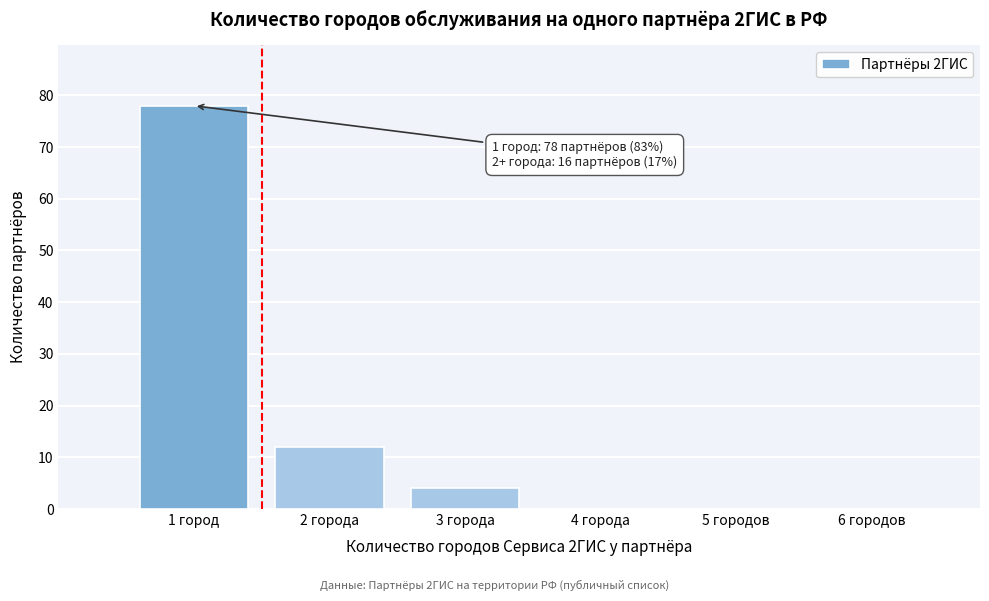

Reading right to left, list all the values displayed in this chart.

6 городов=0	5 городов=0	4 города=0	3 города=4	2 города=12	1 город=78